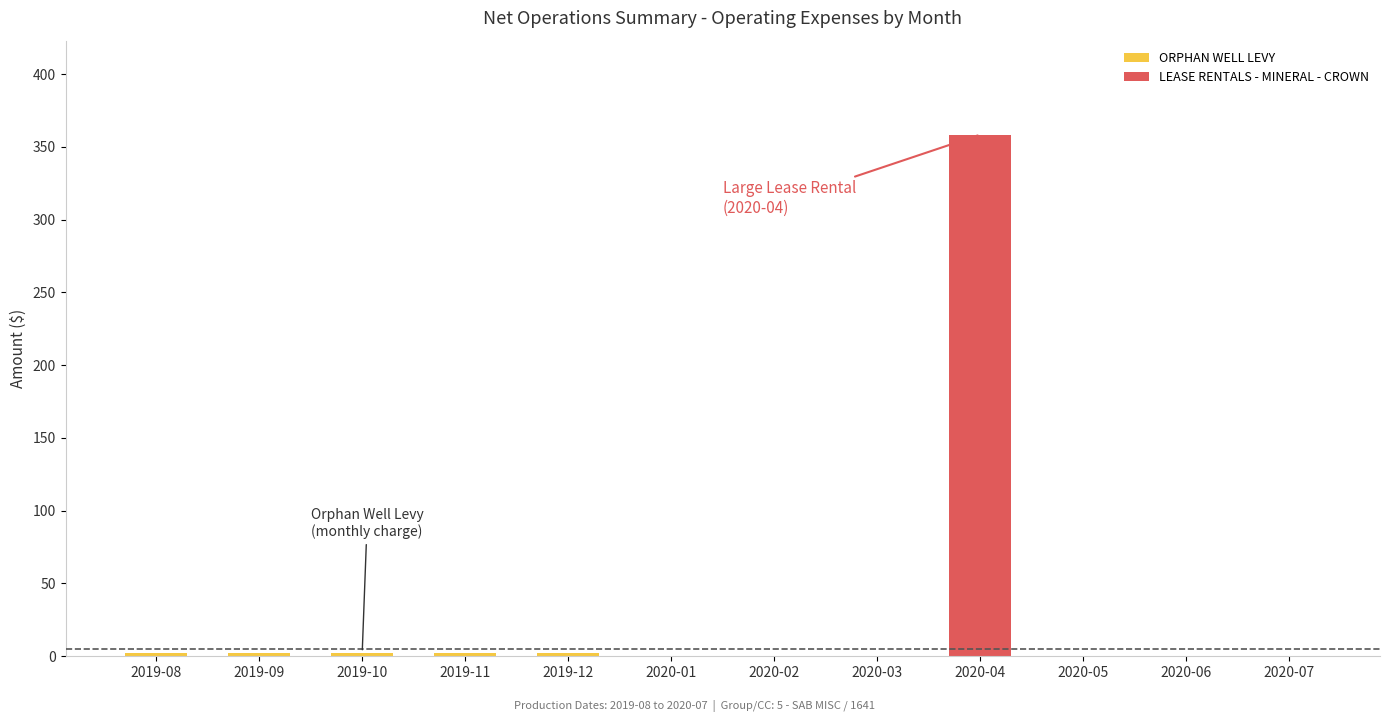

At which category is the sum across all series the highest?

2020-04